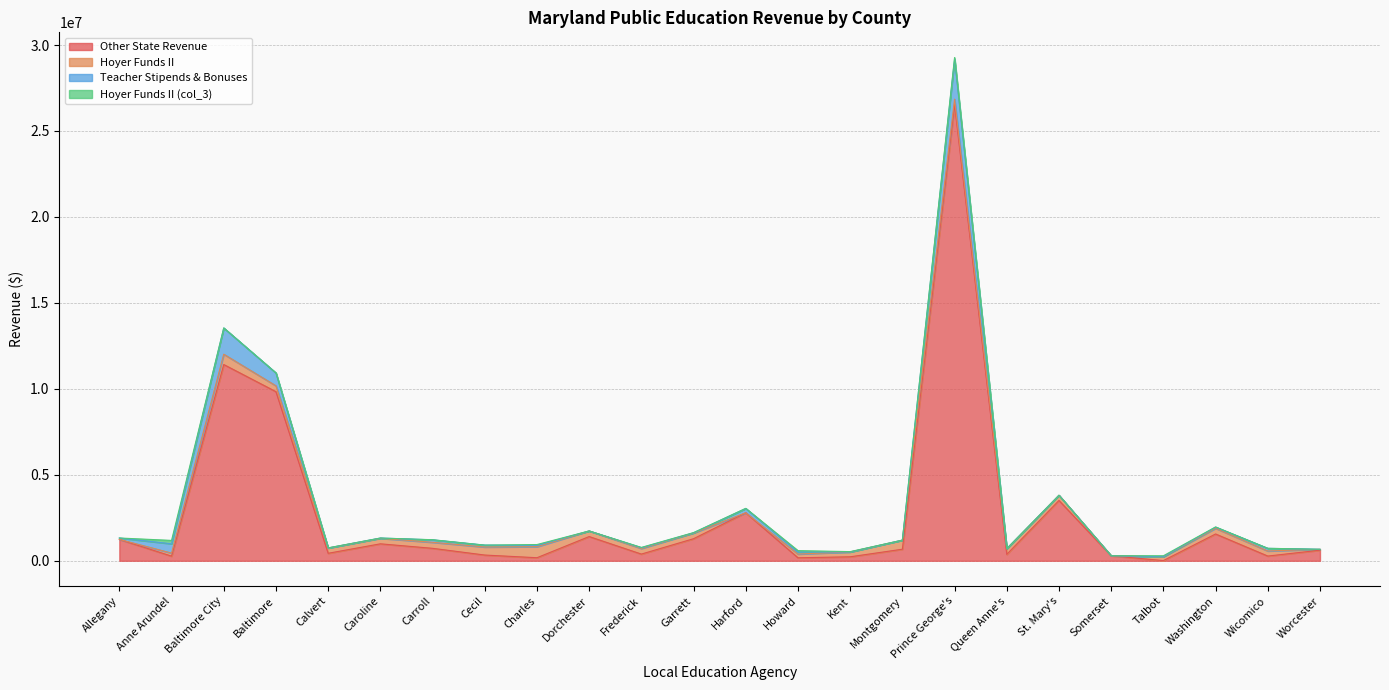

How many times do Hoyer Funds II and Teacher Stipends & Bonuses cross each other?

5